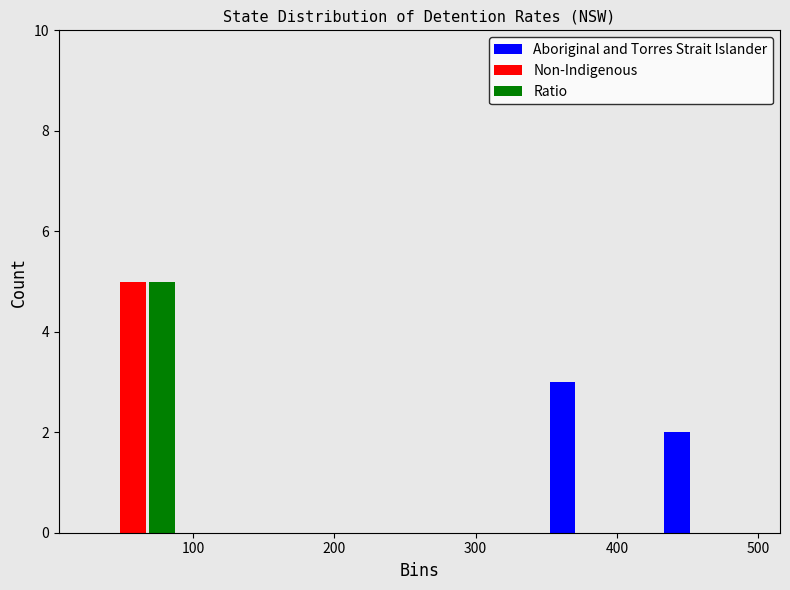

What is the height of the Aboriginal and Torres Strait Islander bar covering 340 to 420 on the x-axis? Neither the bar edges nor the heights are printed on the chart, so give them approximately, as read against the axes.

3